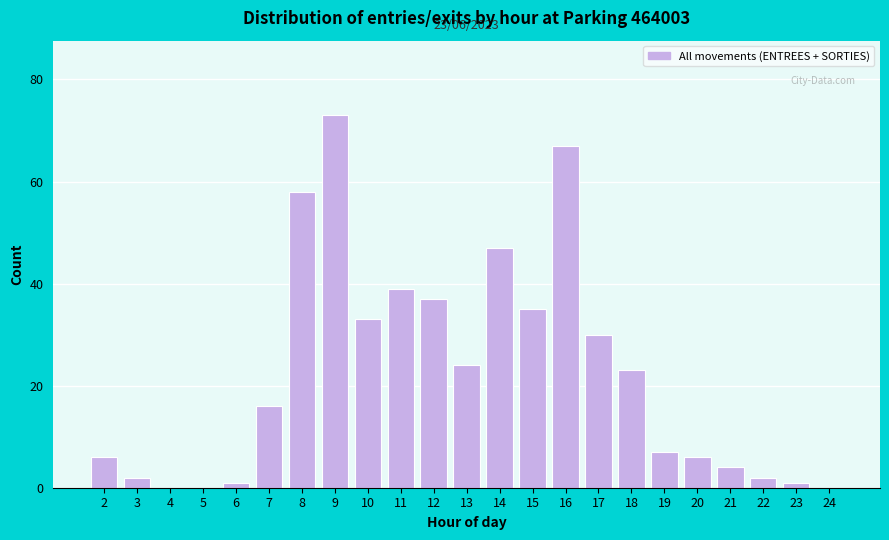

Reading left to right, what are all the values shown in this chart?

2=6	3=2	4=0	5=0	6=1	7=16	8=58	9=73	10=33	11=39	12=37	13=24	14=47	15=35	16=67	17=30	18=23	19=7	20=6	21=4	22=2	23=1	24=0